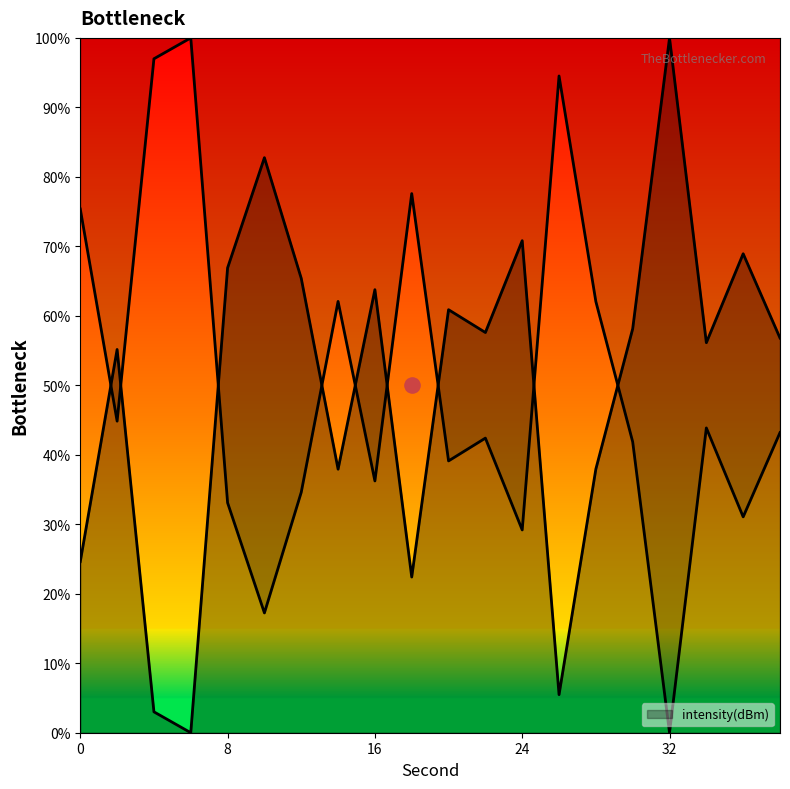

What is the change in value from 2 to 34?

+1.0